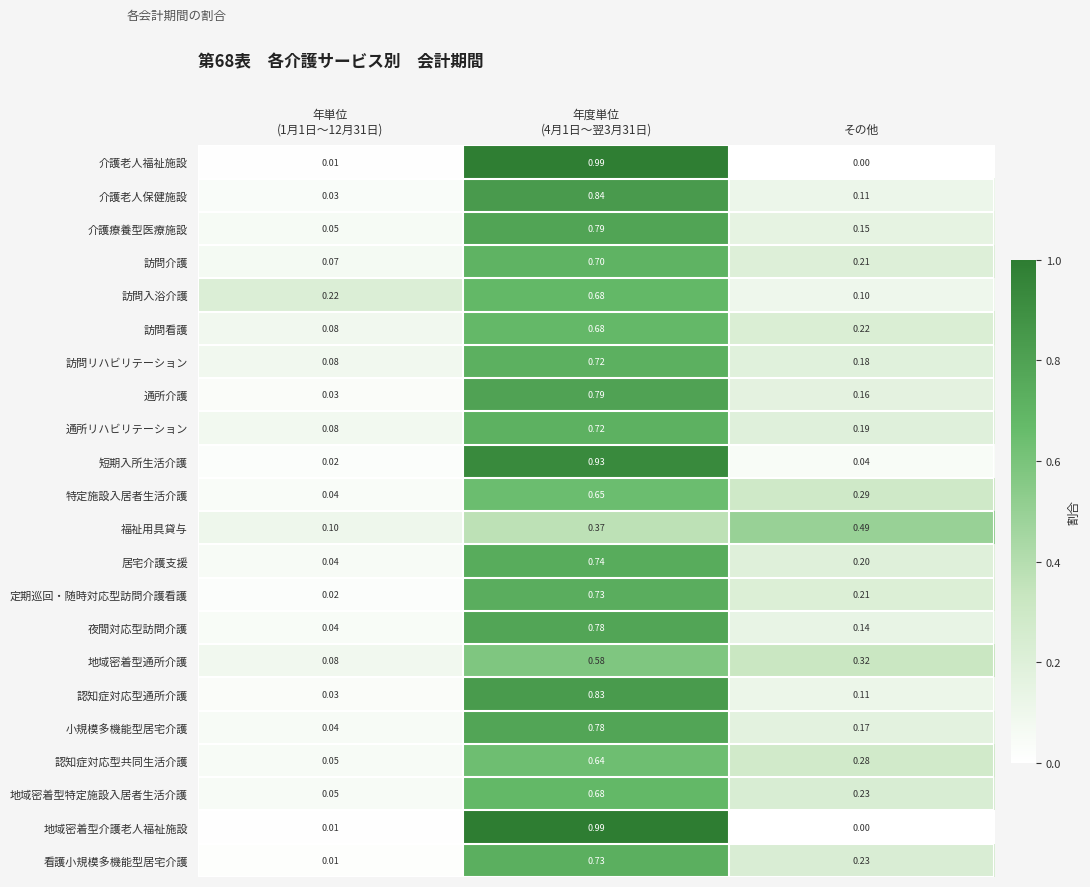

At 年単位 (1月1日～12月31日), list the series in order from smallest to largest.

地域密着型介護老人福祉施設, 介護老人福祉施設, 看護小規模多機能型居宅介護, 短期入所生活介護, 定期巡回・随時対応型訪問介護看護, 通所介護, 認知症対応型通所介護, 介護老人保健施設, 特定施設入居者生活介護, 夜間対応型訪問介護, 小規模多機能型居宅介護, 居宅介護支援, 認知症対応型共同生活介護, 地域密着型特定施設入居者生活介護, 介護療養型医療施設, 訪問介護, 通所リハビリテーション, 訪問看護, 訪問リハビリテーション, 地域密着型通所介護, 福祉用具貸与, 訪問入浴介護